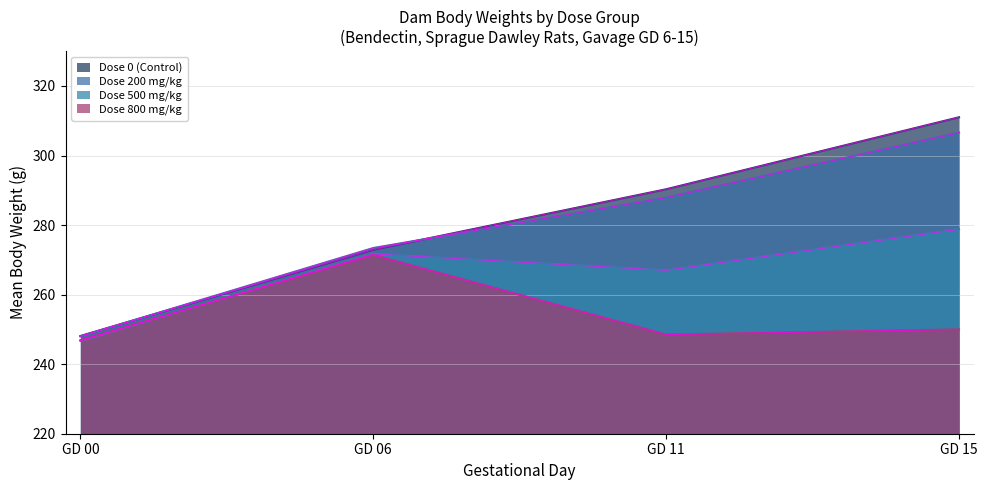

List the series in order of their peak value, lowest first.

Dose 800 mg/kg, Dose 500 mg/kg, Dose 200 mg/kg, Dose 0 (Control)